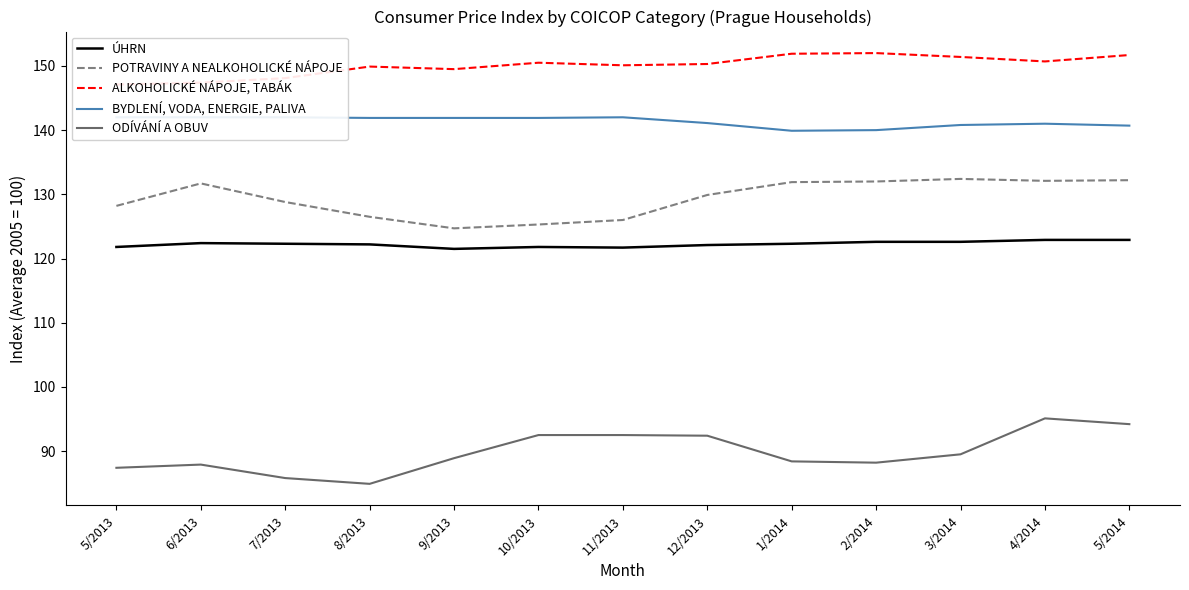

What is the value of the POTRAVINY A NEALKOHOLICKÉ NÁPOJE point at the 8th from the left?

129.9